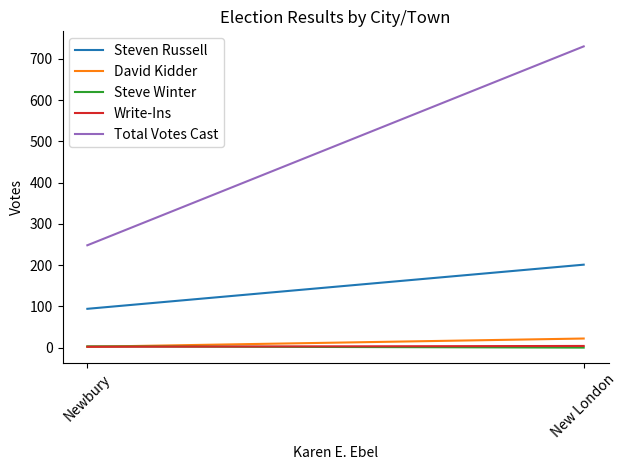

Does the chart display data point markers on the line(s)?

No